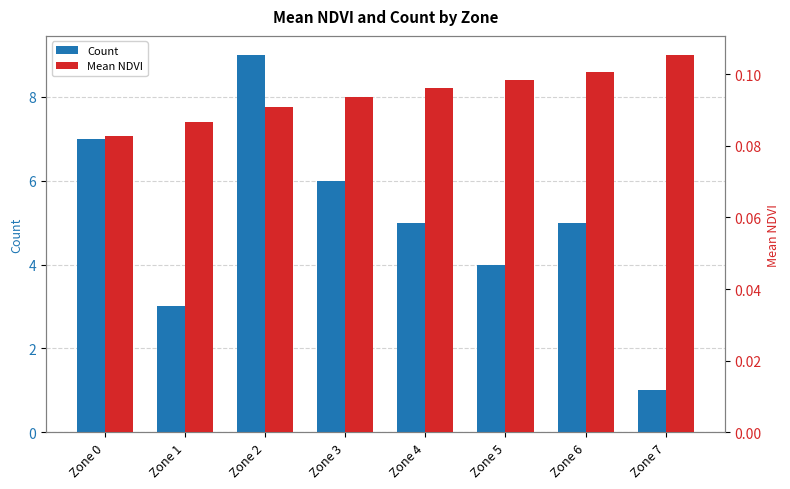

How many data points does each series have?

8